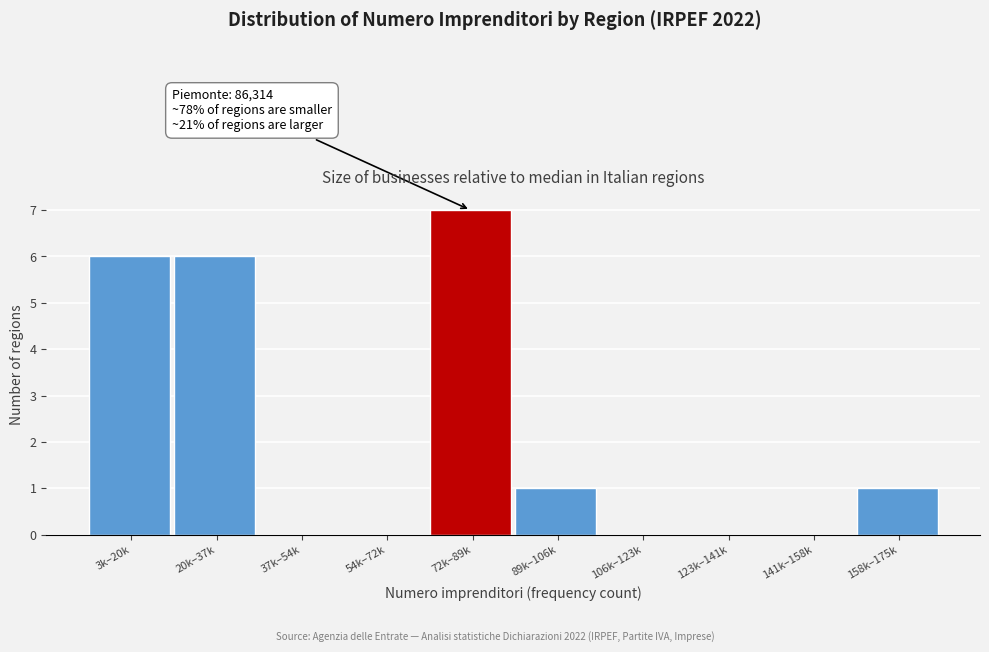

Reading left to right, what are all the values shown in this chart?

3k–20k=6	20k–37k=6	37k–54k=0	54k–72k=0	72k–89k=7	89k–106k=1	106k–123k=0	123k–141k=0	141k–158k=0	158k–175k=1